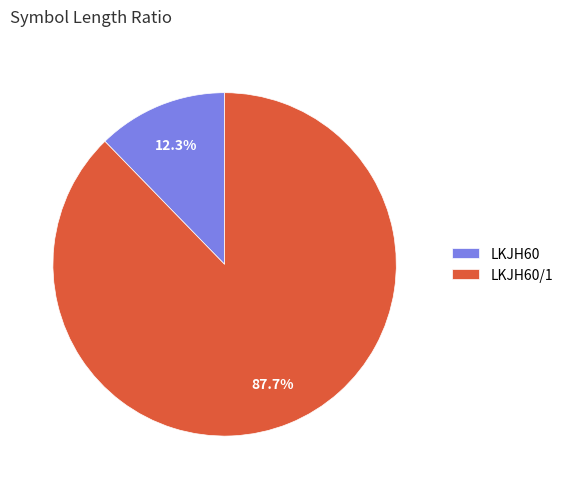

What percentage is the LKJH60/1 slice, to the nearest percent?

88%